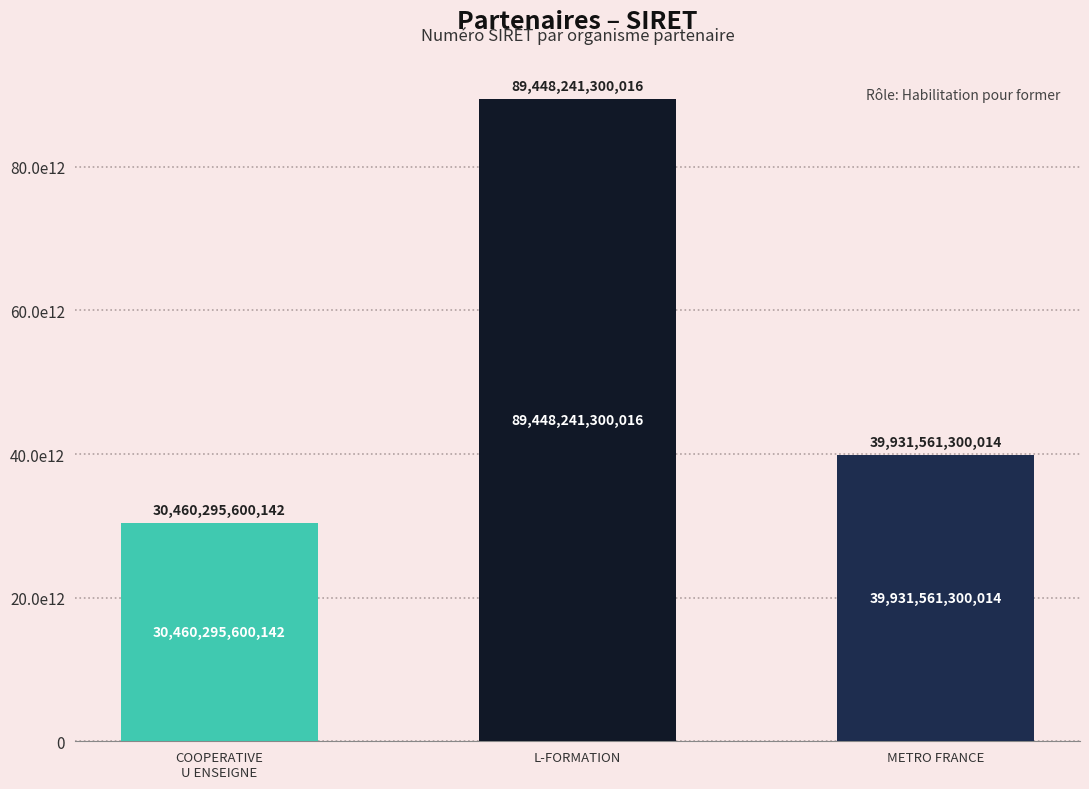

What is the value of the 1st bar from the left?

30460295600142